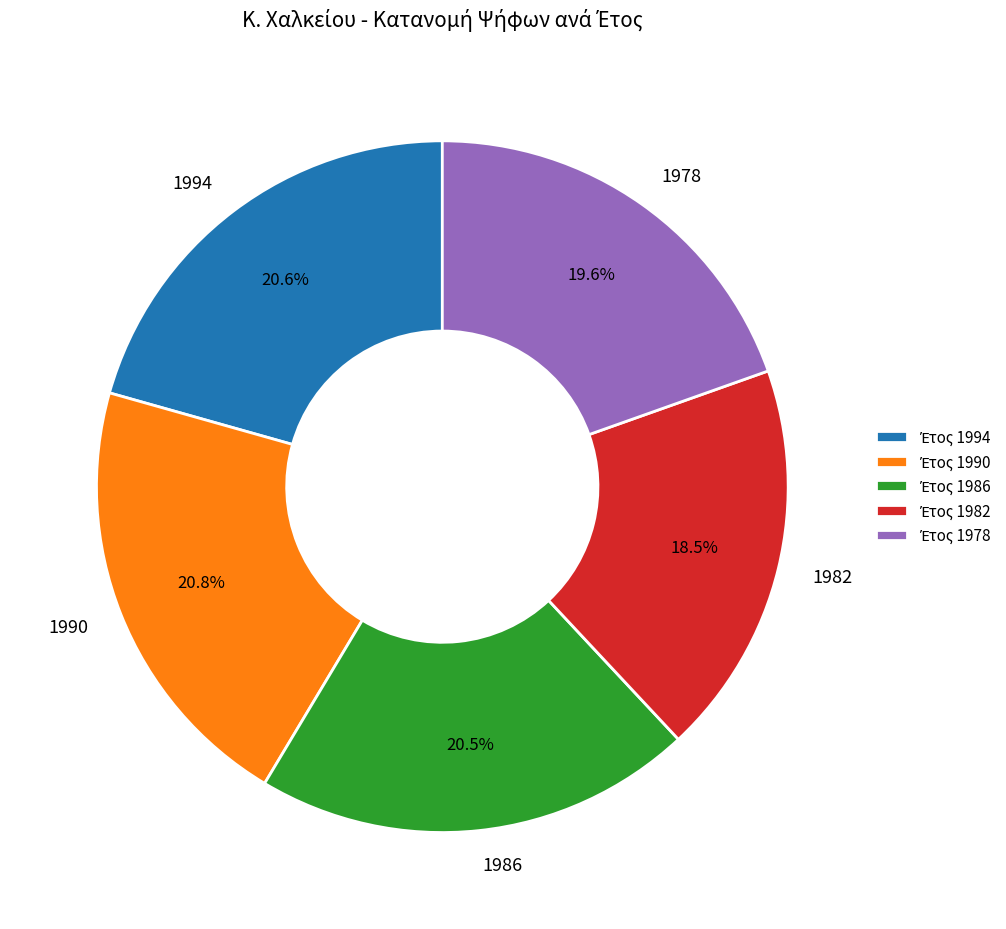

Which has a higher value, 1990 or 1982?

1990